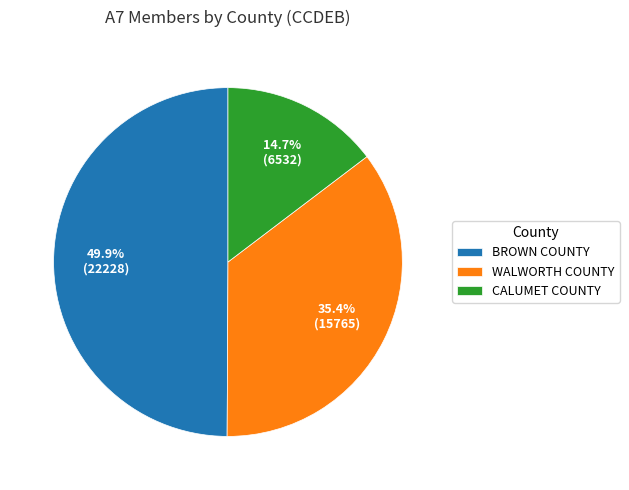

Which slice is the smallest?

CALUMET COUNTY